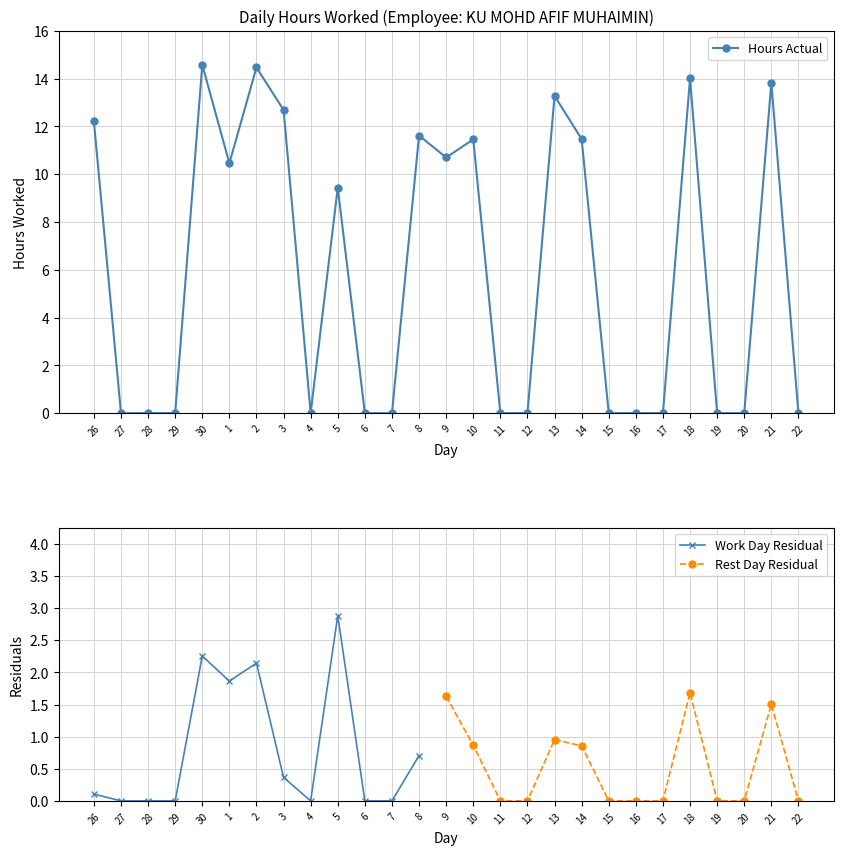

How many points are lower than both their immediate neighbors (excluding endpoints)?

3